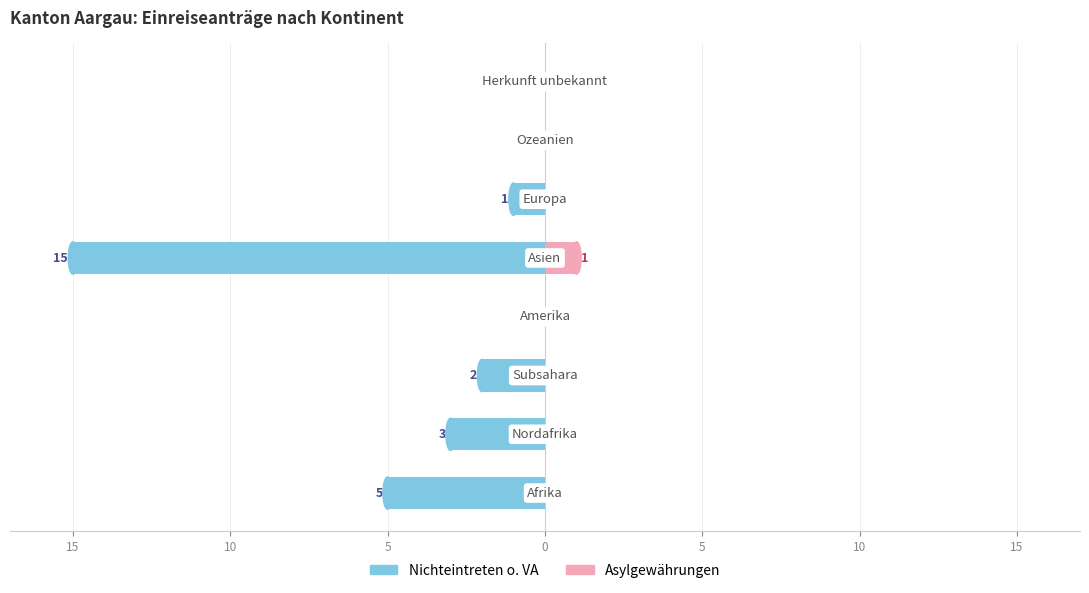

What is the sum of the Nichteintreten o. VA values at 15 and 0?

-15